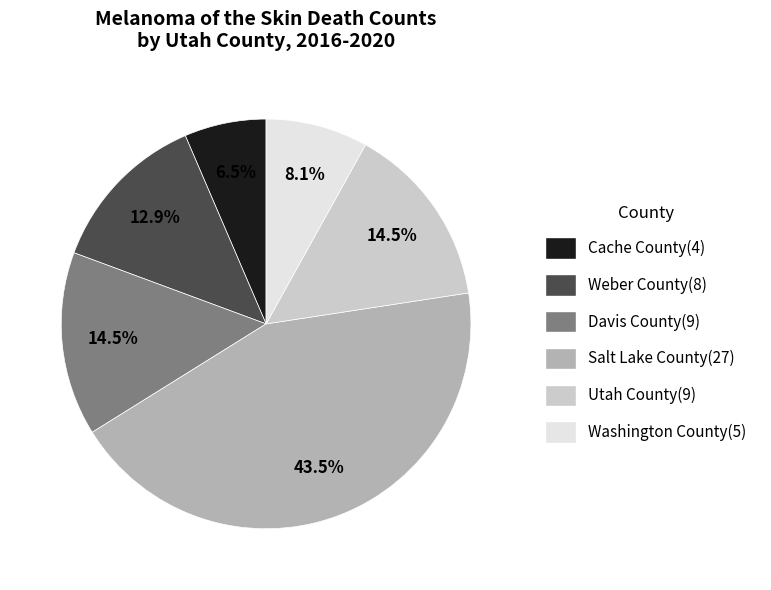

Is there a majority slice in this chart?

No